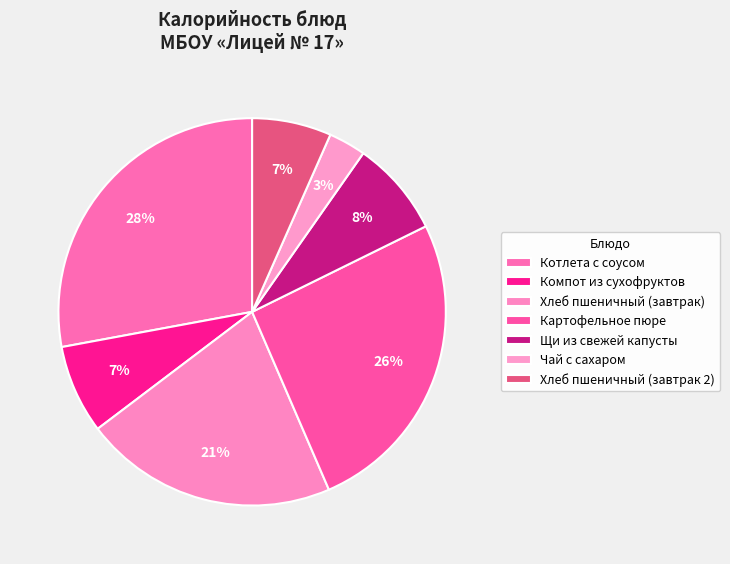

Which has a higher value, Хлеб пшеничный (завтрак 2) or Компот из сухофруктов?

Компот из сухофруктов